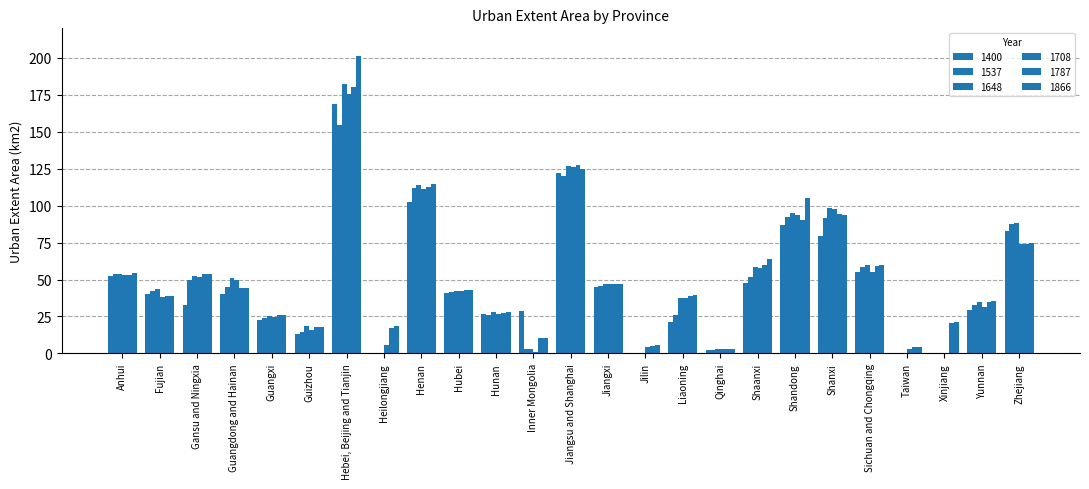

What is the label of the 11th bar from the right?

Jilin